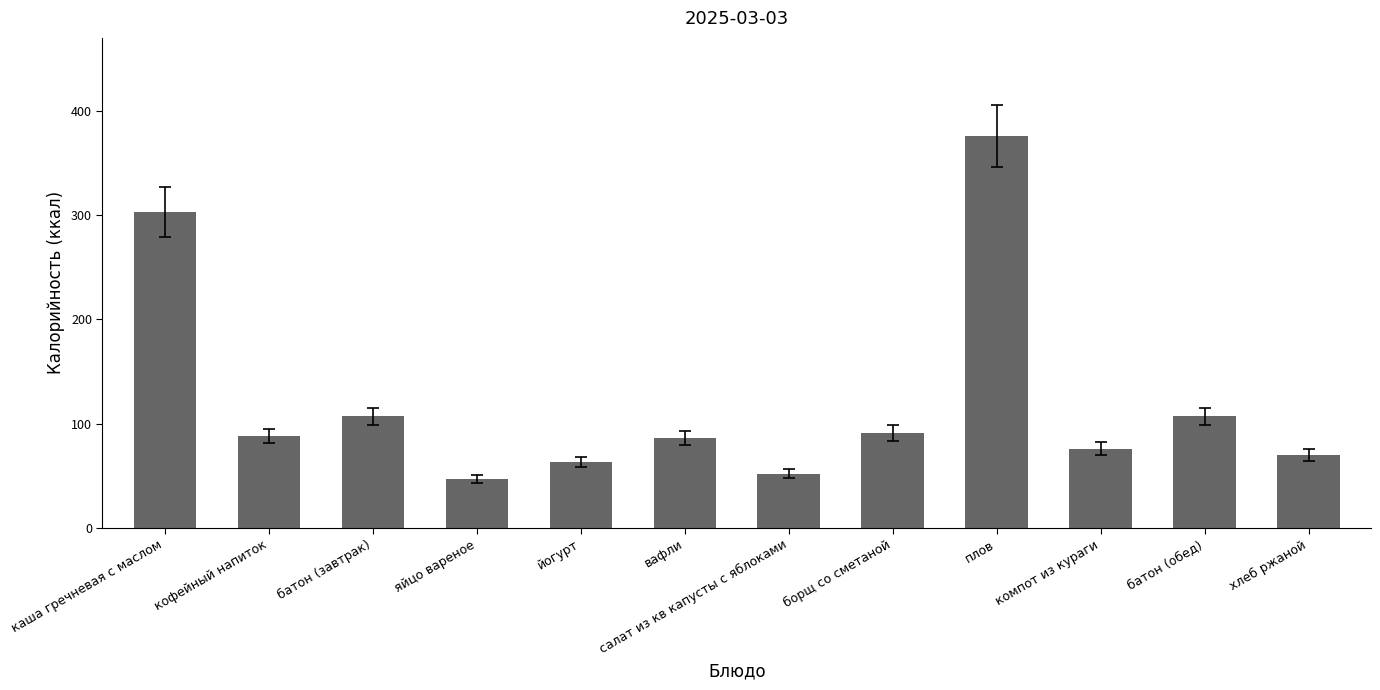

Which category has the highest value across all series?

плов